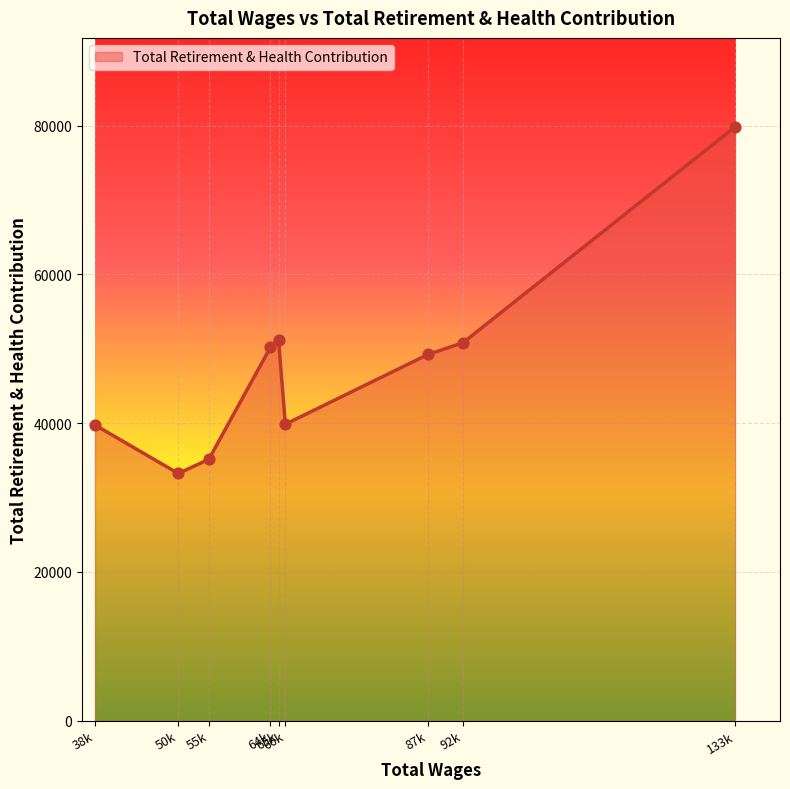

What is the smallest value displayed?

33225